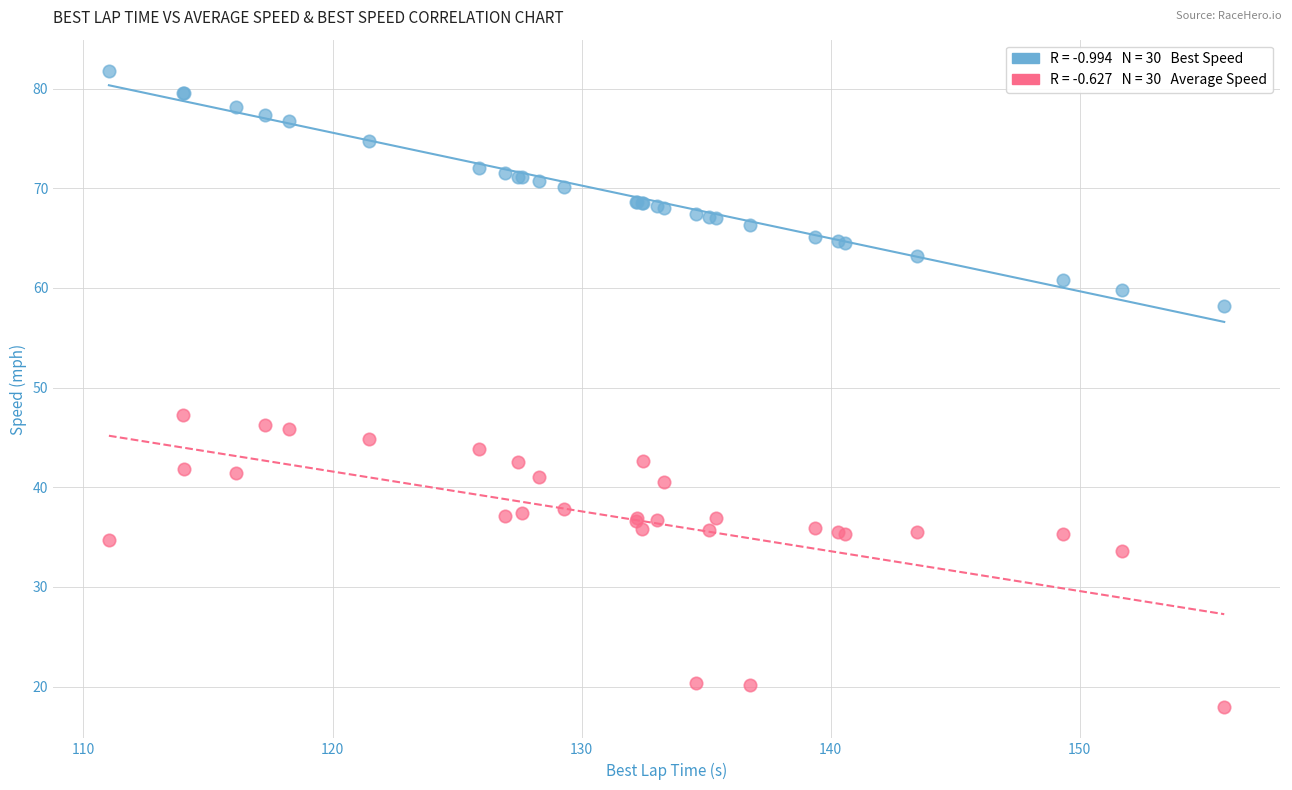

Across all series, what Y value is closest to 49?

47.3